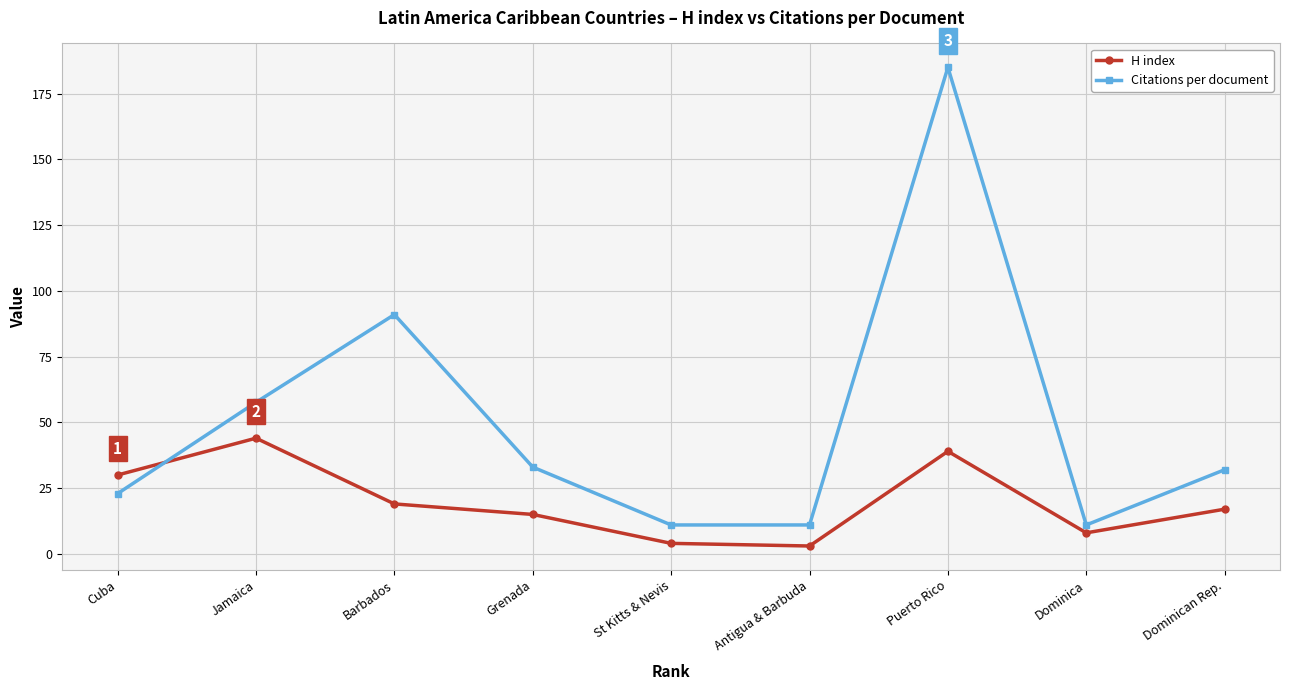

Rank the series by their maximum value, from highest to lowest.

Citations per document, H index